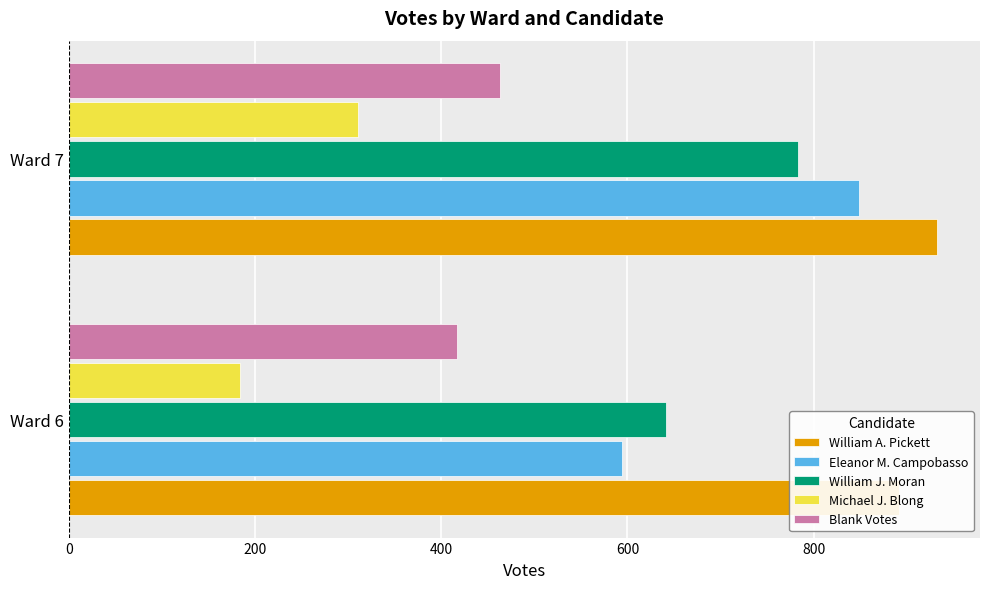

Between Ward 7 and Ward 6, which is larger?

Ward 7